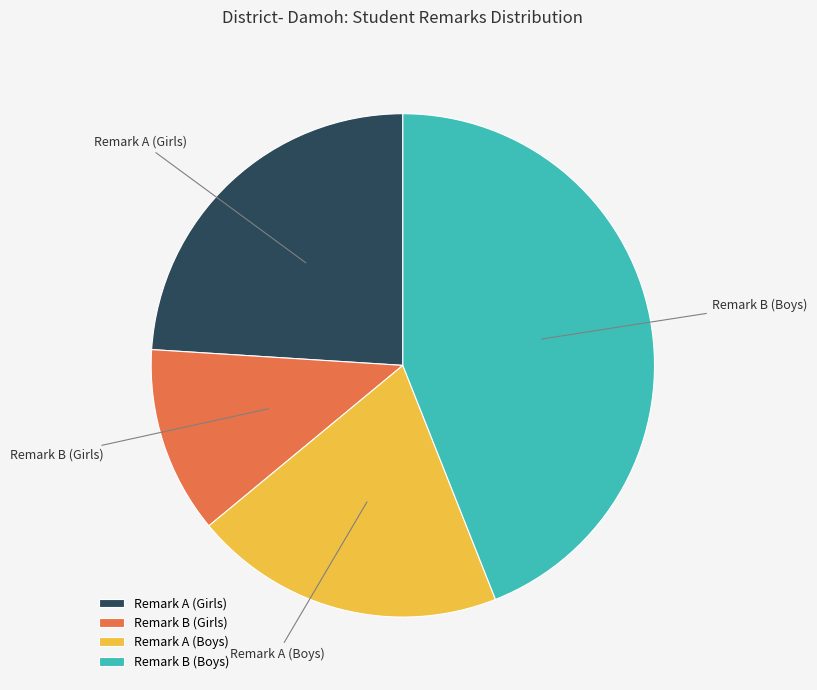

Is Remark B (Boys) the majority of the pie?

No